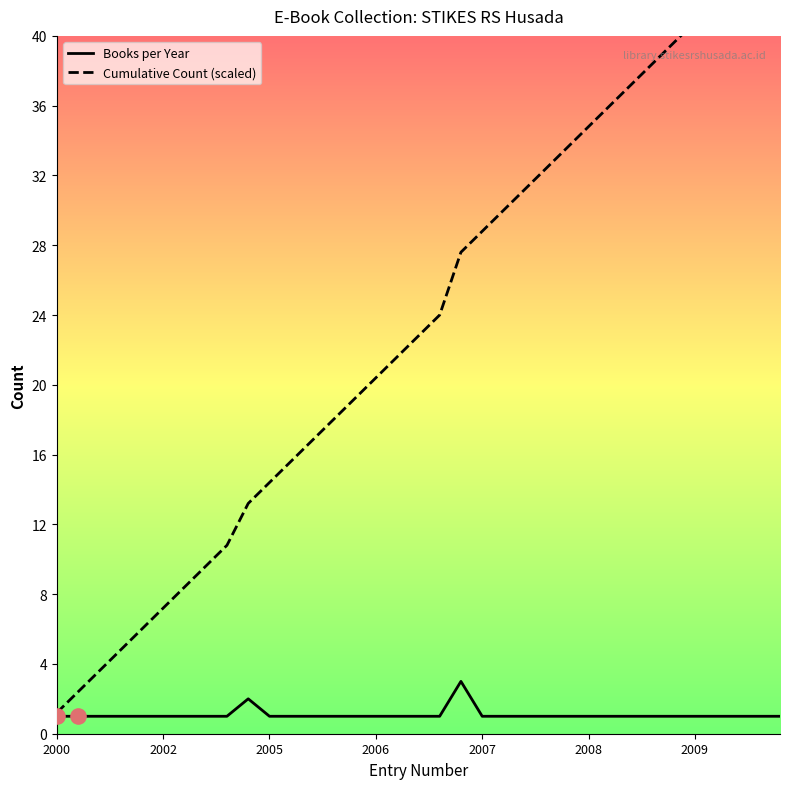

Which series contains the highest Y value?

Cumulative Count (scaled)